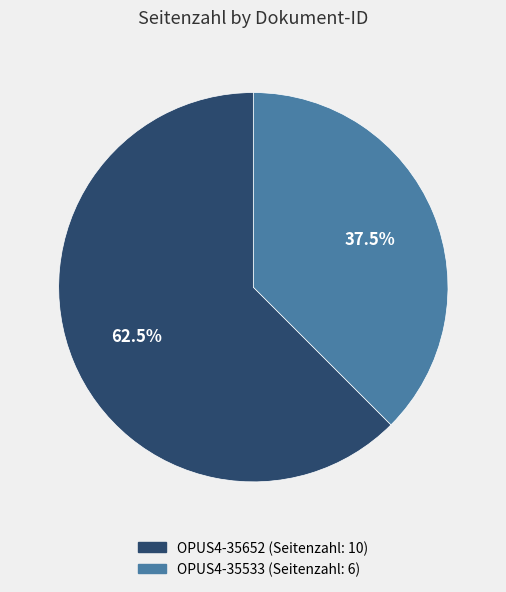

What is the ratio of the value at OPUS4-35533 to the value at OPUS4-35652?

0.6